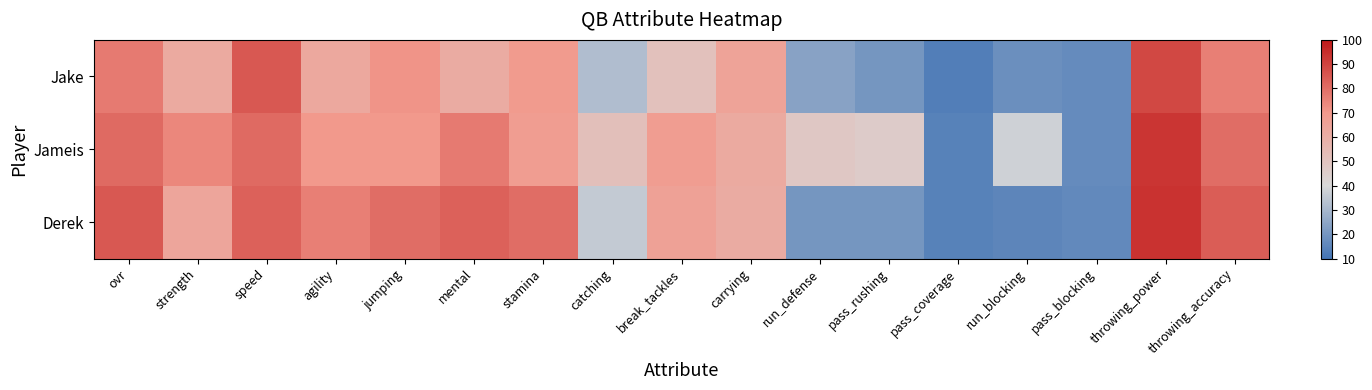

What is the spread (max minus min) of values at carrying?

4